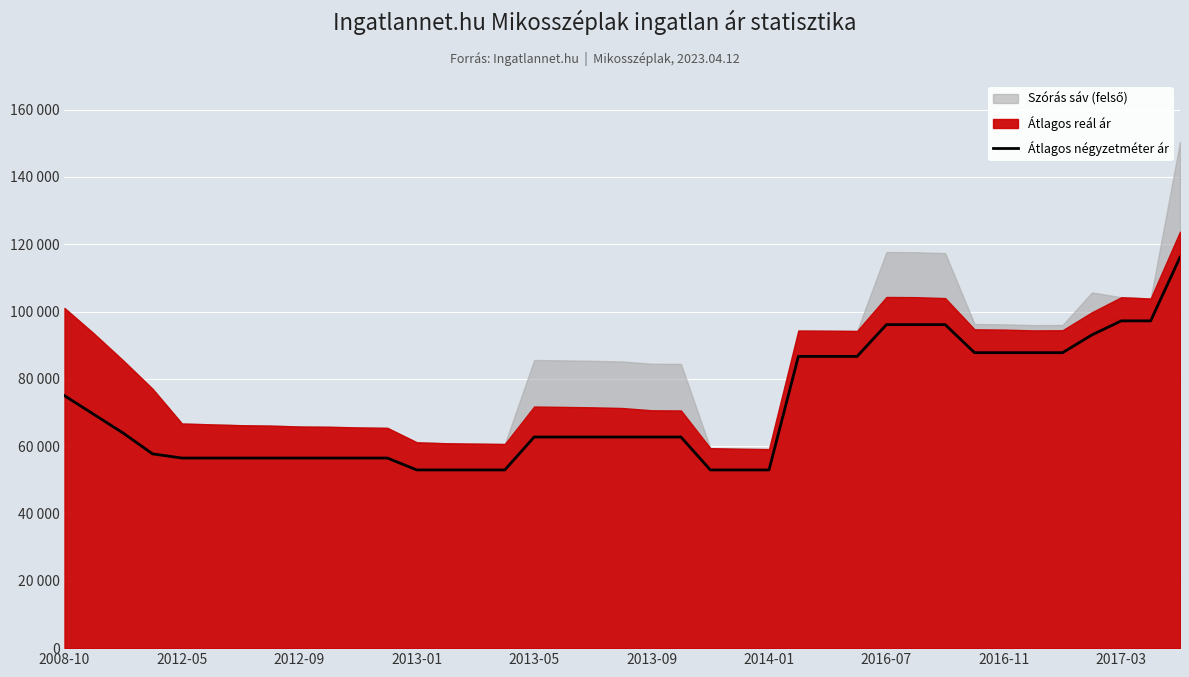

Reading left to right, list all the values displayed in this chart.

75000	69444	63889	57712	56470	56470	56470	56470	56470	56470	56470	56470	52941	52941	52941	52941	62720	62720	62720	62720	62720	62720	52941	52941	52941	86666	86666	86666	96110	96110	96110	87777	87777	87777	87777	93055	97222	97222	116111